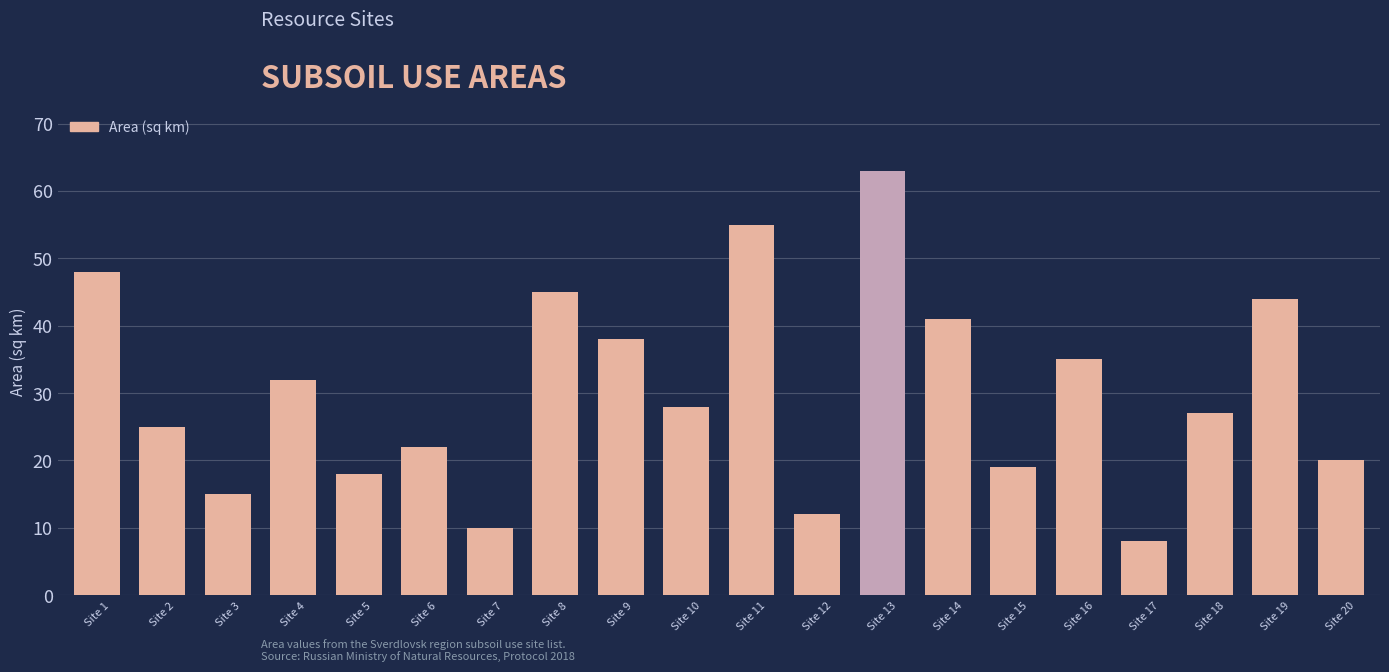

Where does the data first go above 28?

Site 1